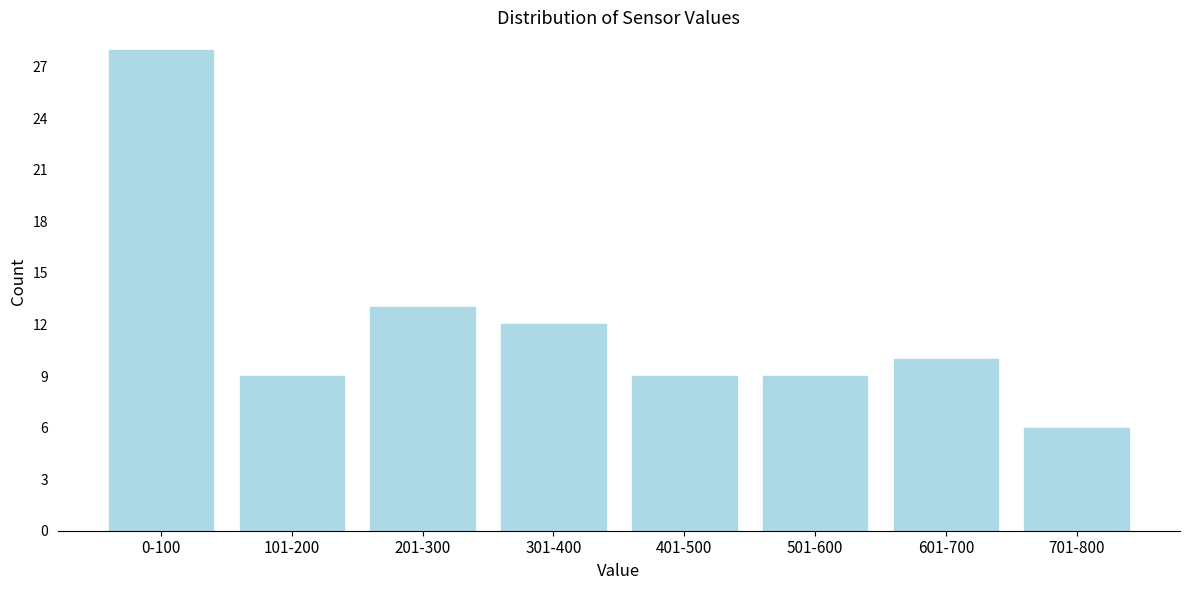

Reading right to left, extract all data points from this chart.

701-800=6	601-700=10	501-600=9	401-500=9	301-400=12	201-300=13	101-200=9	0-100=28